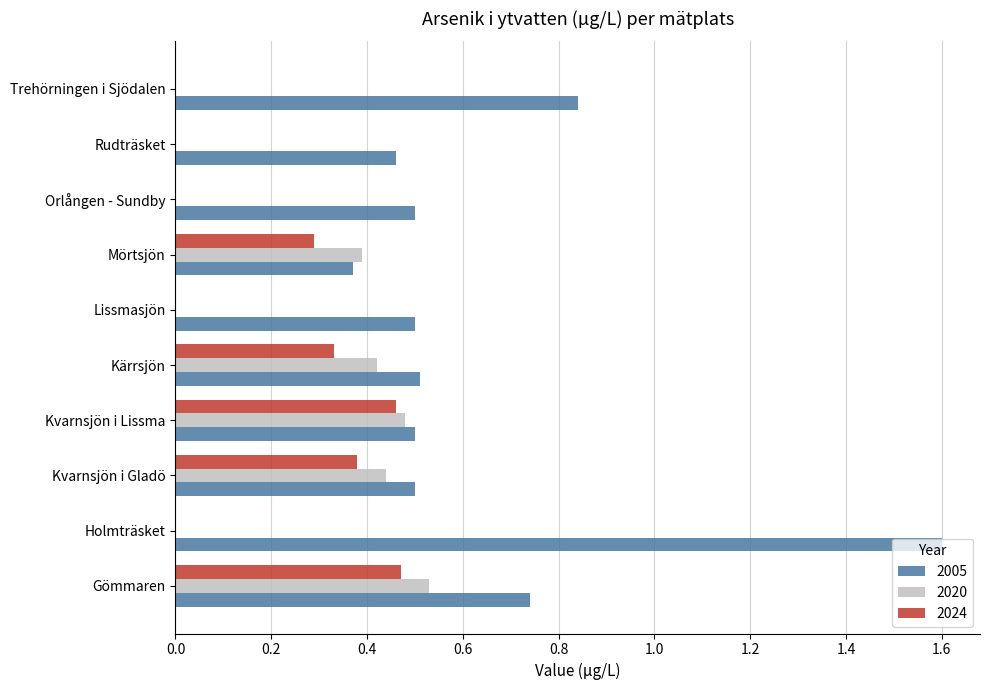

What is the sum of all 2020 values?

2.3